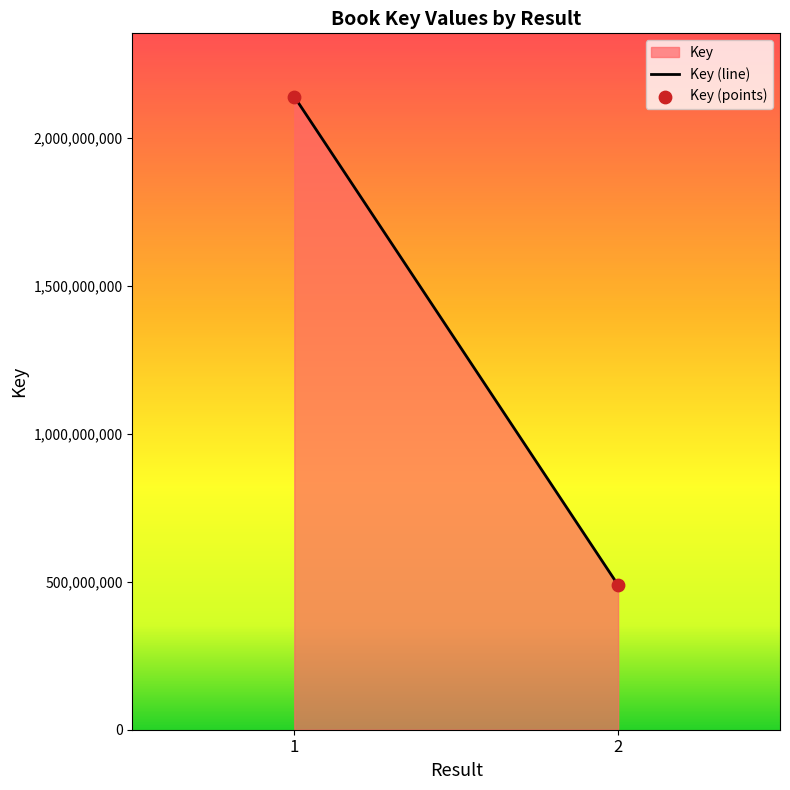

What is the range of Y values (max minus min)?

1651748105